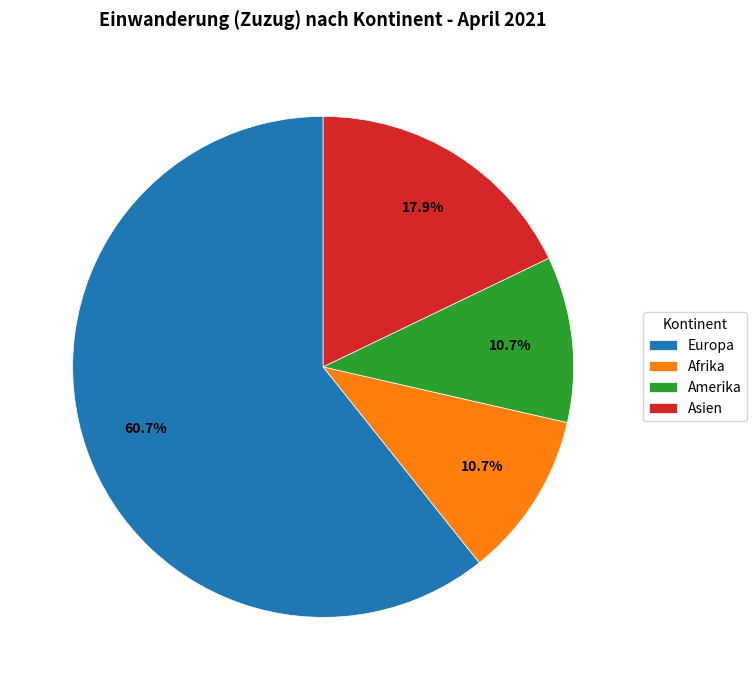

What is the largest slice in the pie chart?

Europa